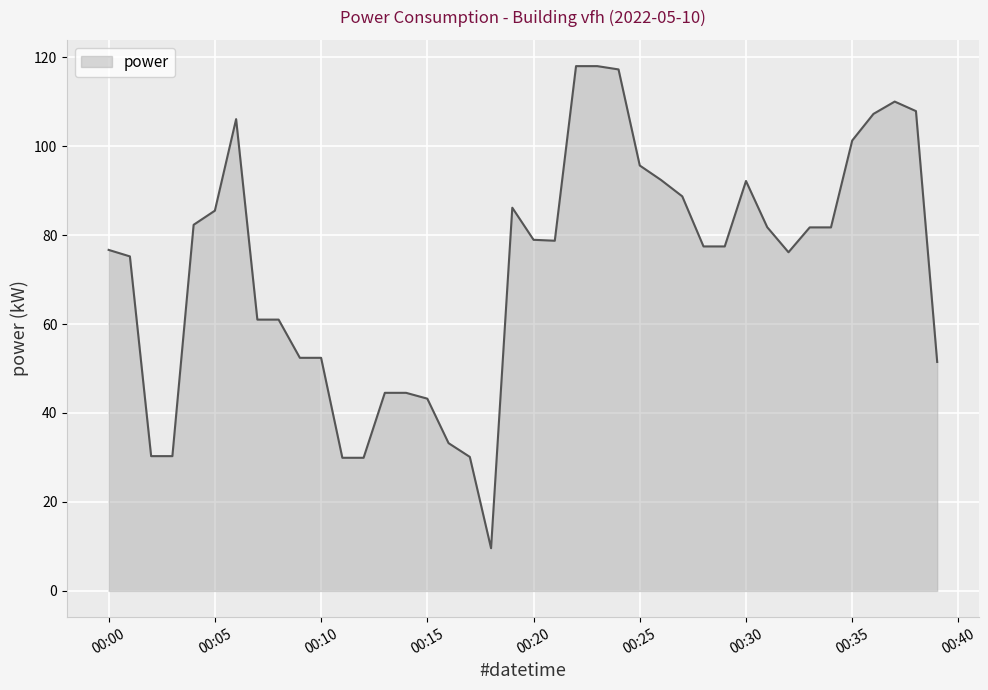

What is the smallest value displayed?

9.6